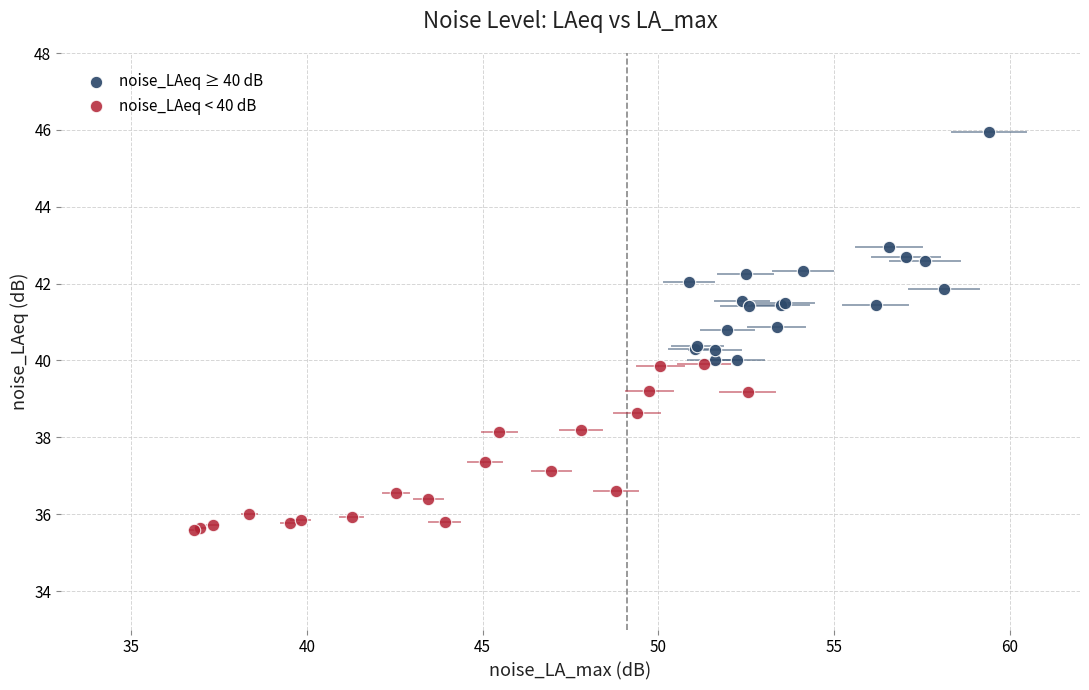

Which series reaches the maximum Y coordinate?

noise_LAeq ≥ 40 dB